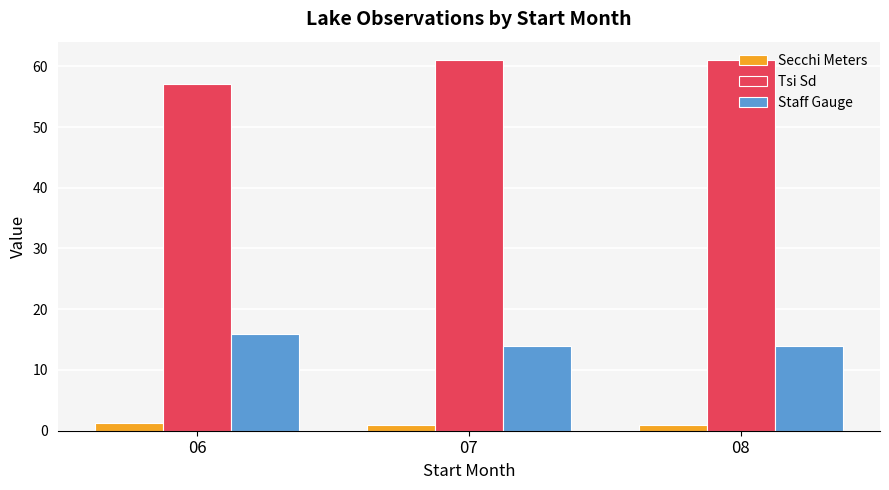

What is the difference between the maximum and minimum values in the Tsi Sd series?

4.0